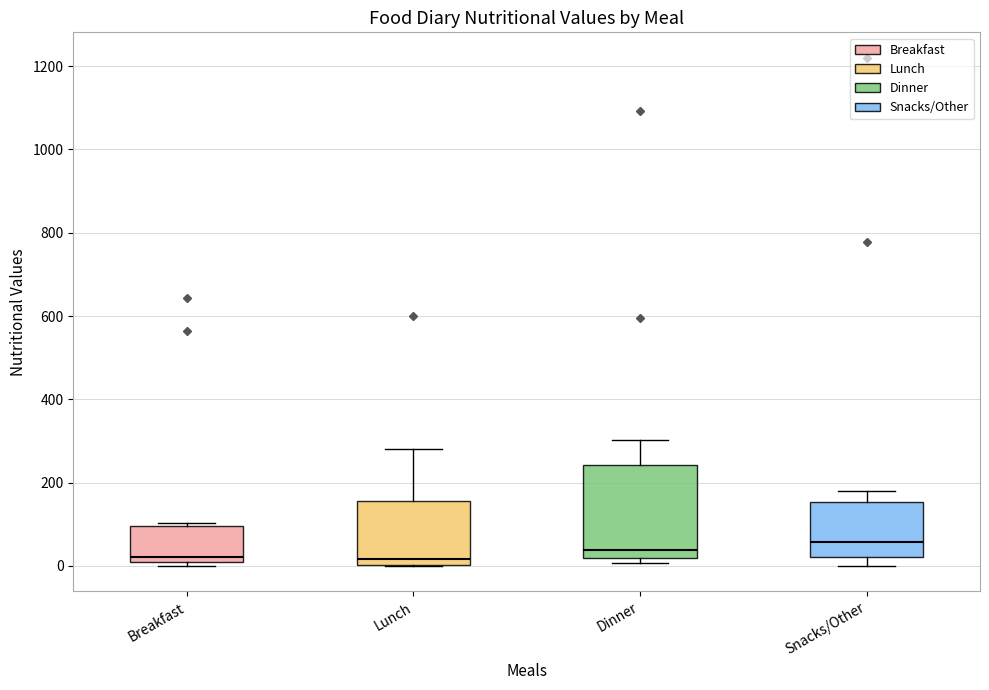

Reading left to right, read every box against the y-axis: the position of its median line, the range the box covers, and the ends of its whiskers. The values are not printed on the chart, so give them approximately, as read against the axis.

Breakfast: median 20, box 0 to 100, whiskers 0 (just below the box's lower edge) to 100 (just above the box's upper edge)
Lunch: median 20, box 0 to 160, whiskers 0 to 280
Dinner: median 40, box 20 to 240, whiskers 0 to 300
Snacks/Other: median 60, box 20 to 160, whiskers 0 to 180